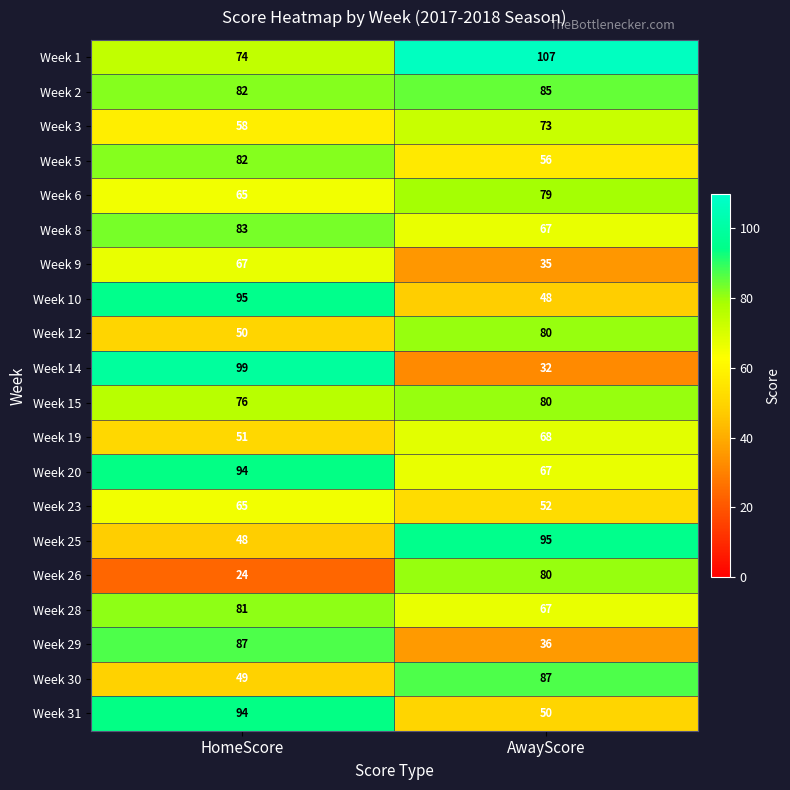

What is the difference between the Week 14 values at AwayScore and HomeScore?

67